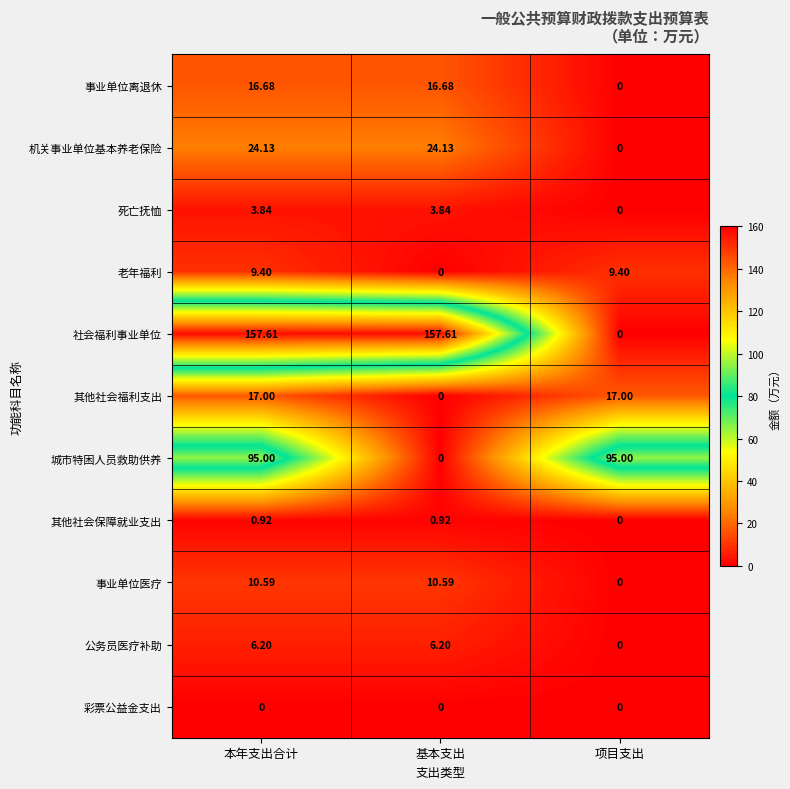

Which series has the largest range (max minus min)?

社会福利事业单位